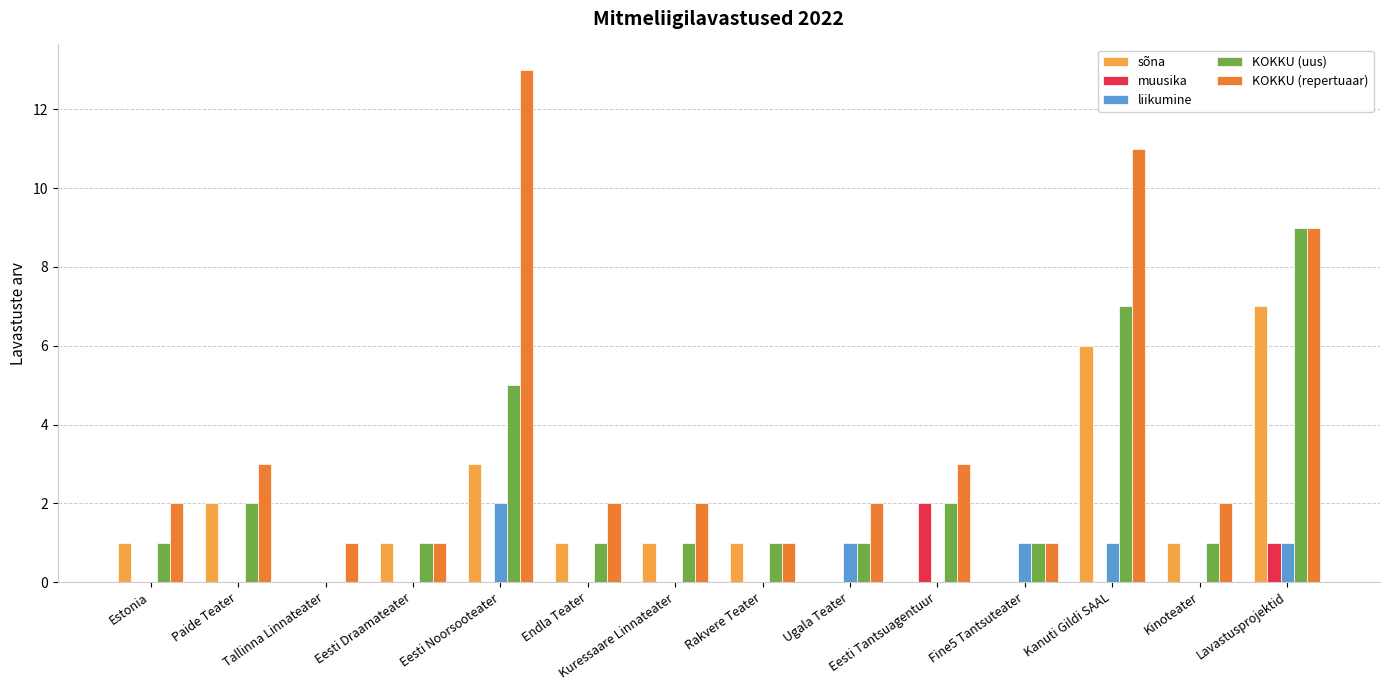

How many groups of bars are there?

14